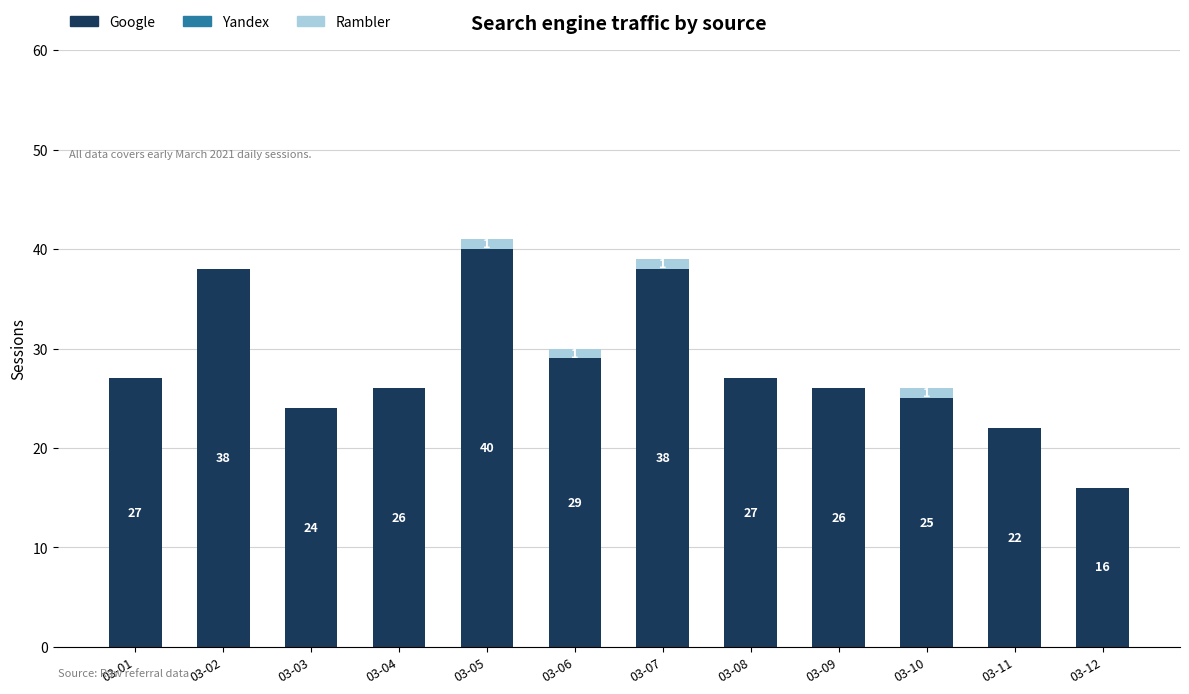

At which category is the sum across all series the highest?

03-05